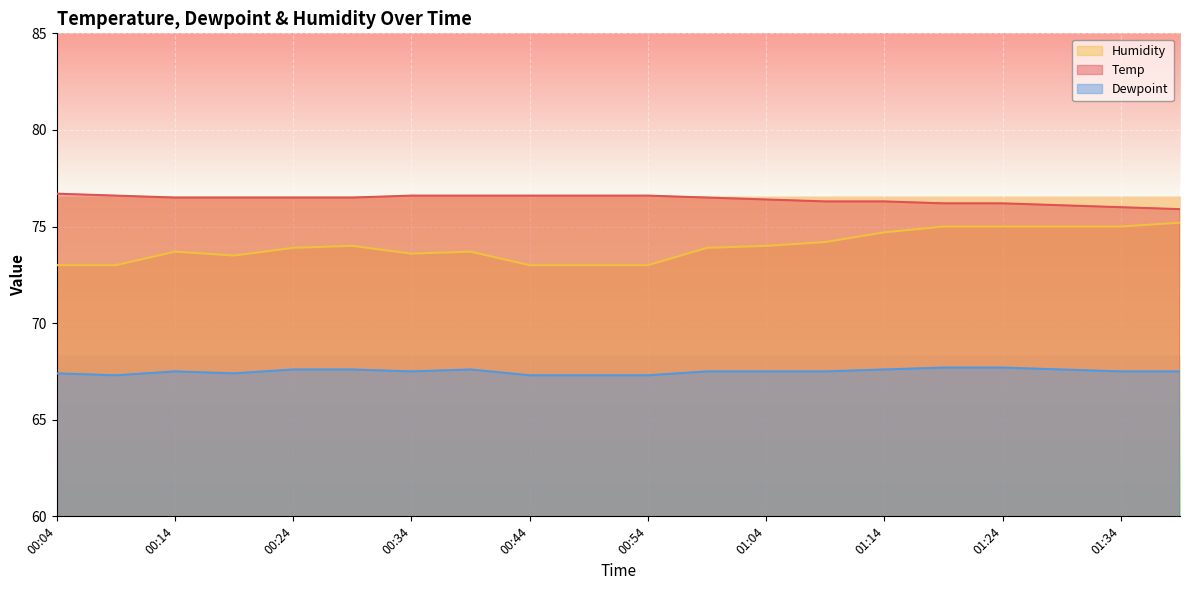

What is the total value across all series at 00:24?

218.0